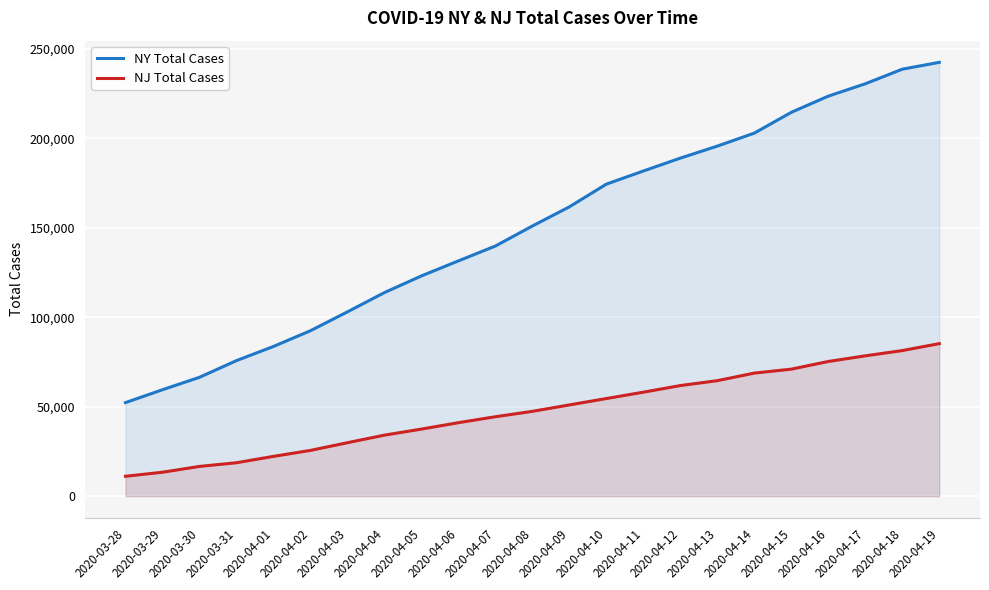

What is the difference between the NY Total Cases values at 2020-04-08 and 2020-04-19?

91501